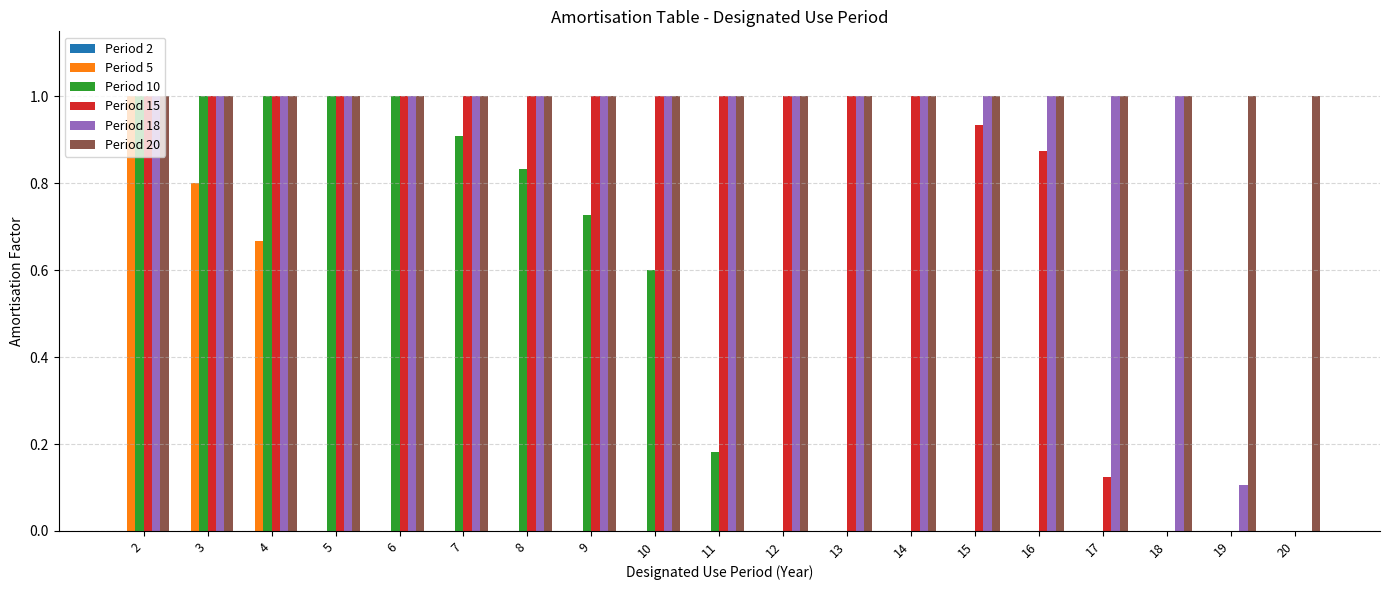

Is it true that Period 5 equals -0.6 at 8?

False